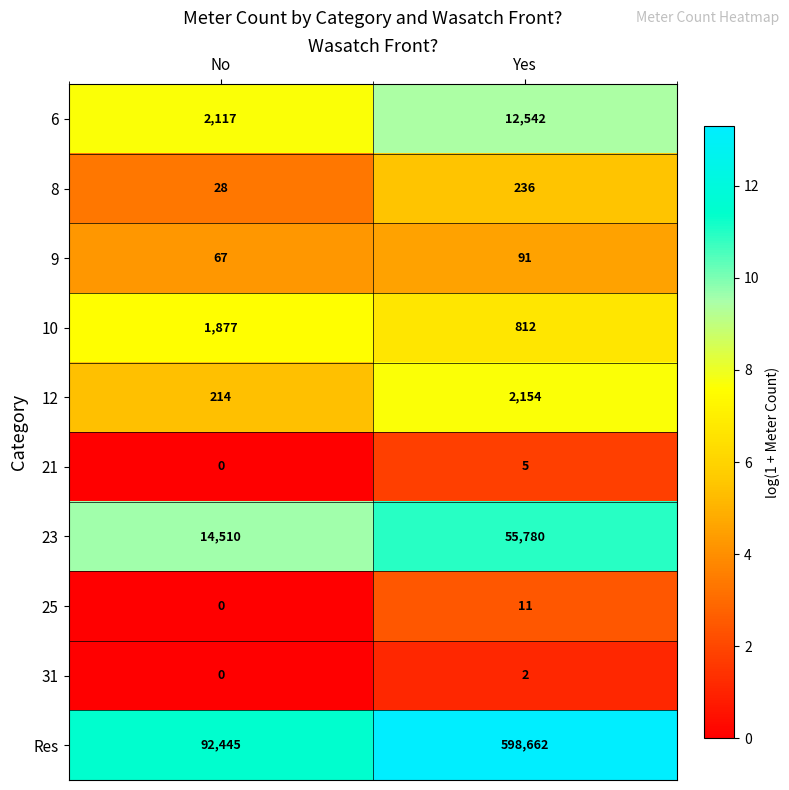

What is the sum of the 10 values at No and Yes?

2689